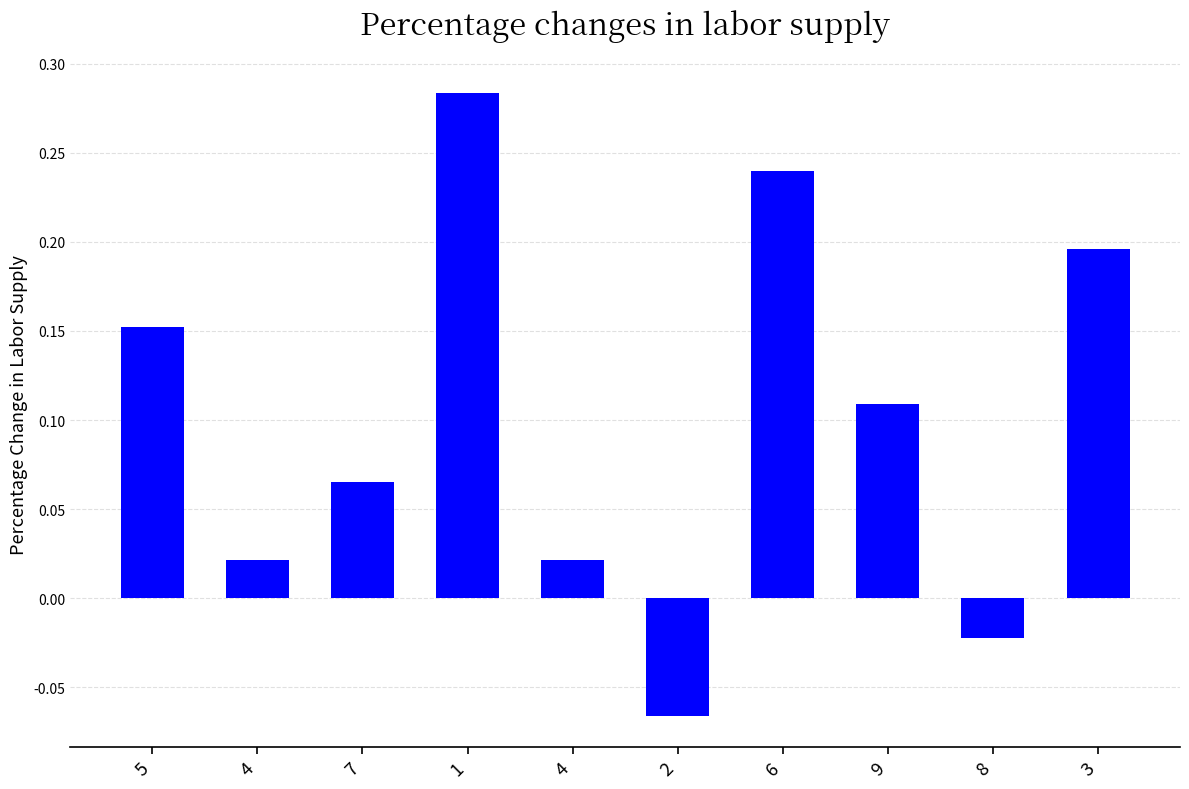

Are the bars horizontal?

No